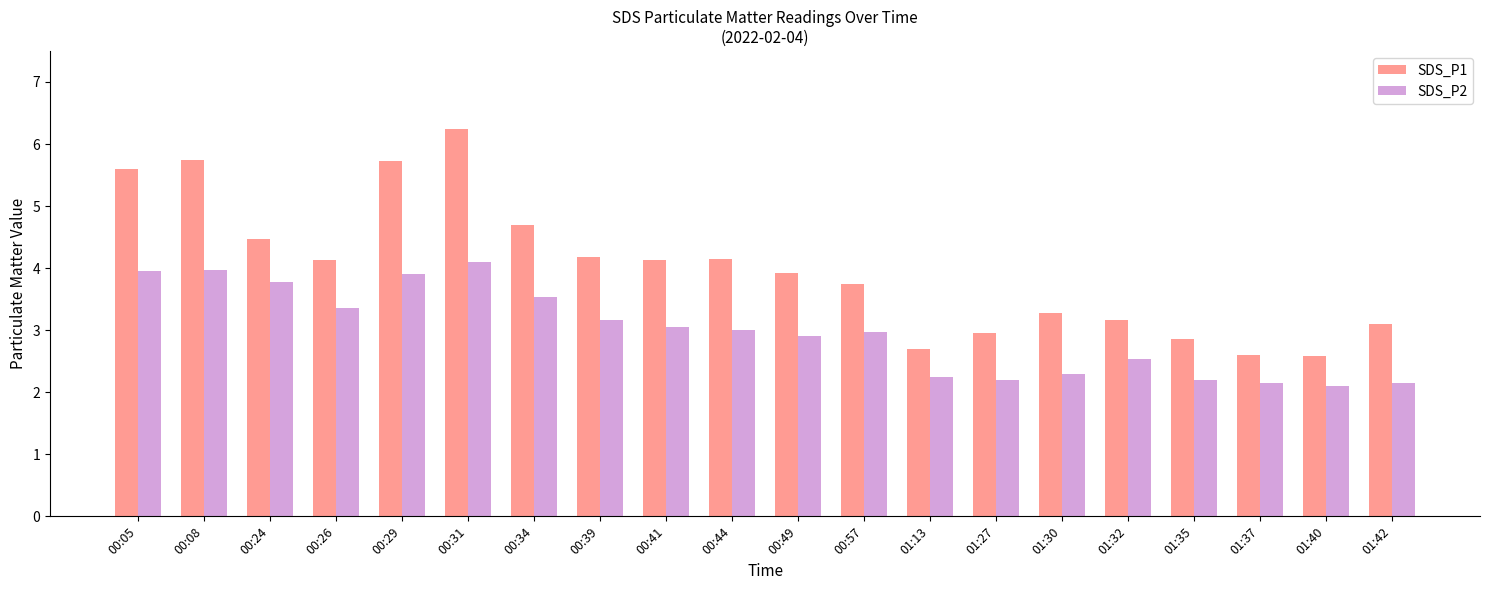

True or false: SDS_P2 has a value of 3.2 at 01:27.

False